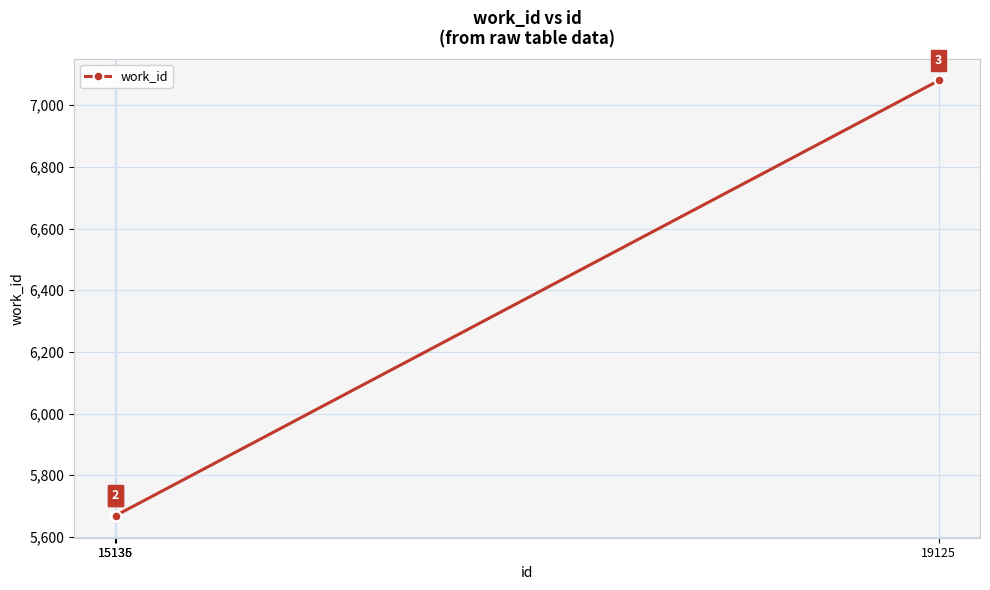

Reading right to left, transcribe all the data shown in this chart.

7080	5669	5668